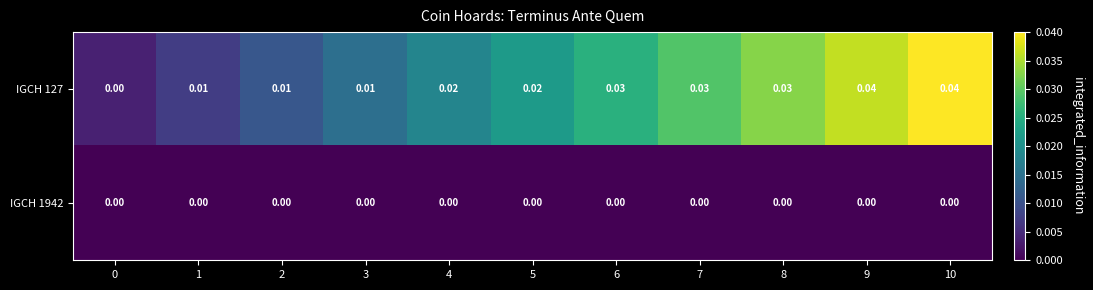

Is the value of IGCH 1942 at 3 greater than the value of IGCH 127 at 4?

No